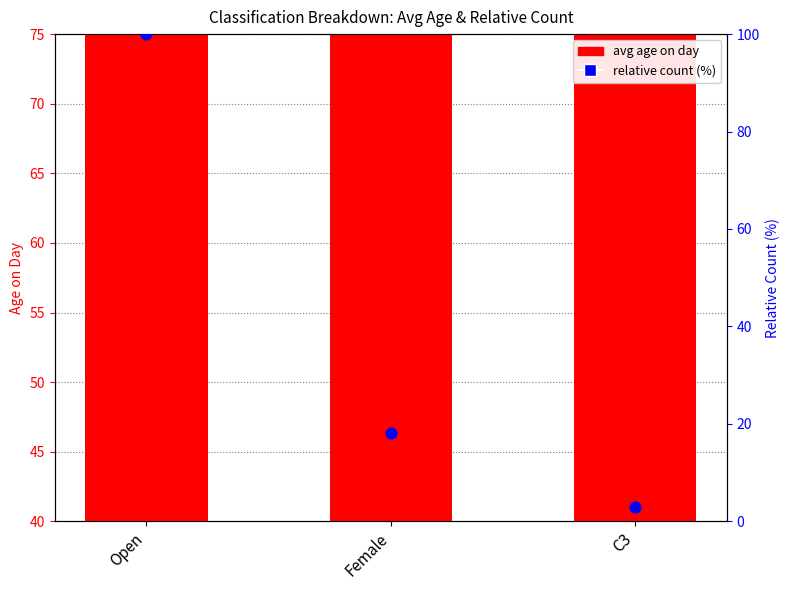

At which category is the sum across all series the highest?

Open